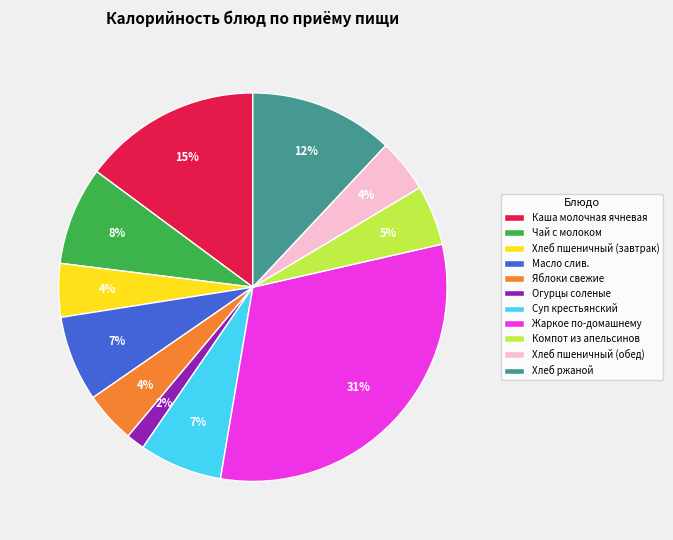

To the nearest percent, what is the average slice percentage?

9%